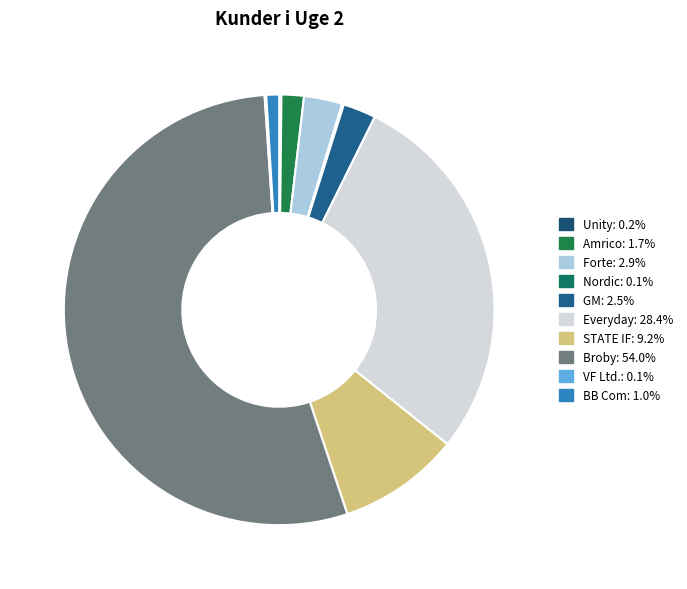

Which slice represents more than half of the pie?

Broby